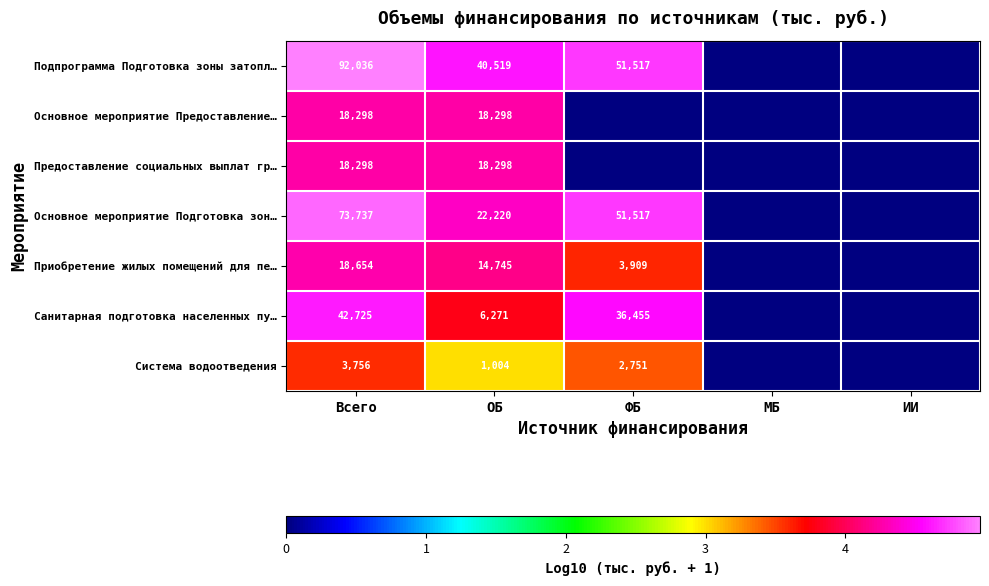

How many positive values does the Основное мероприятие Предоставление… series have?

2